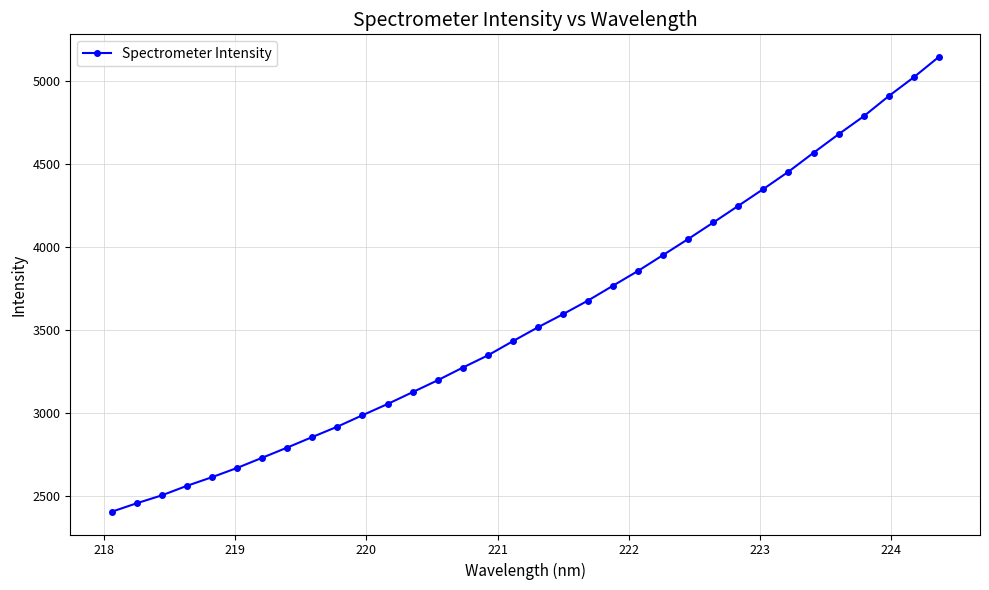

What is the value of the 16th point from the left?

3349.1